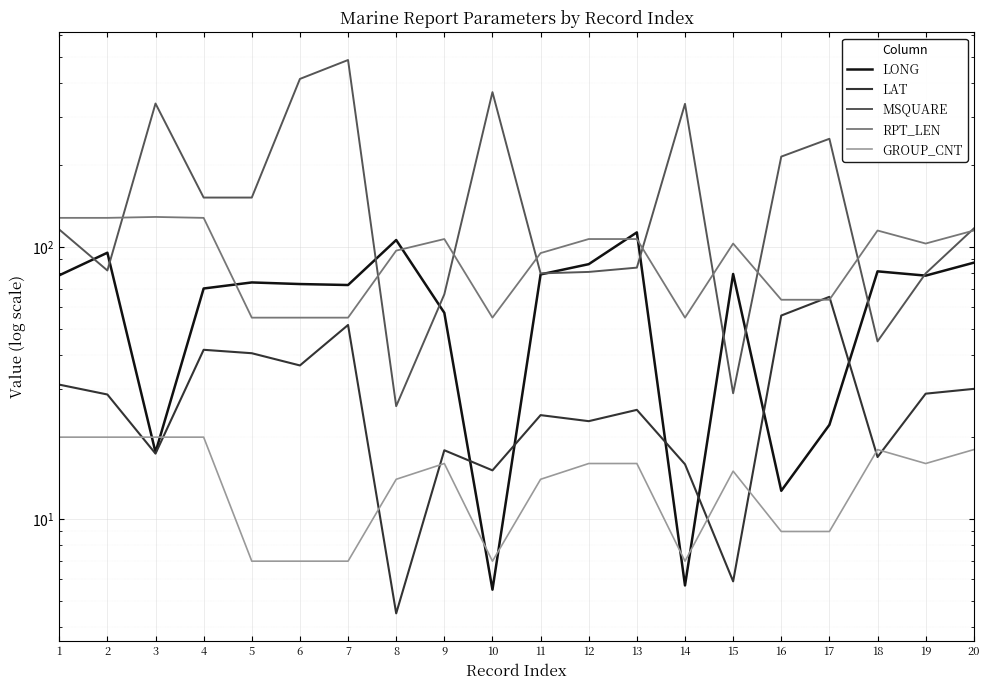

At which label does LONG reach its peak?

13